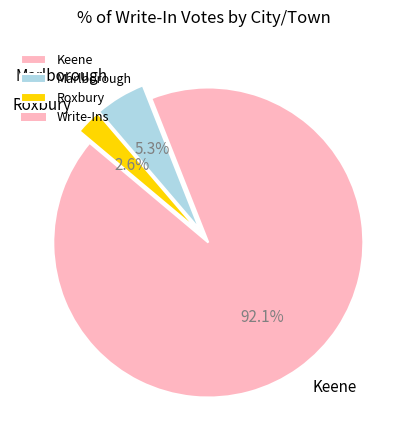

Which has a higher value, Roxbury or Keene?

Keene